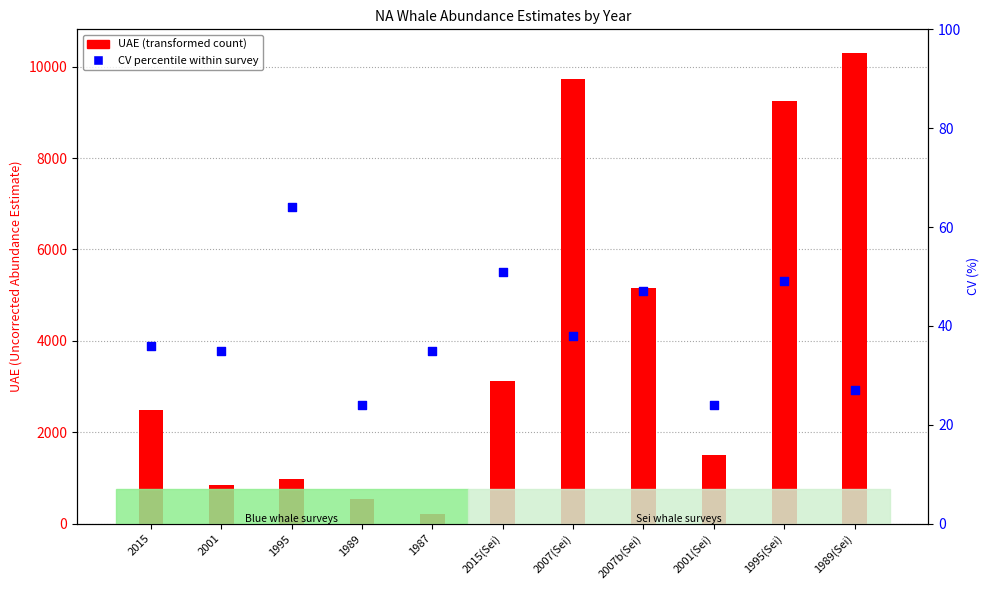

Between 2015 and 2001(Sei), which is larger?

2015